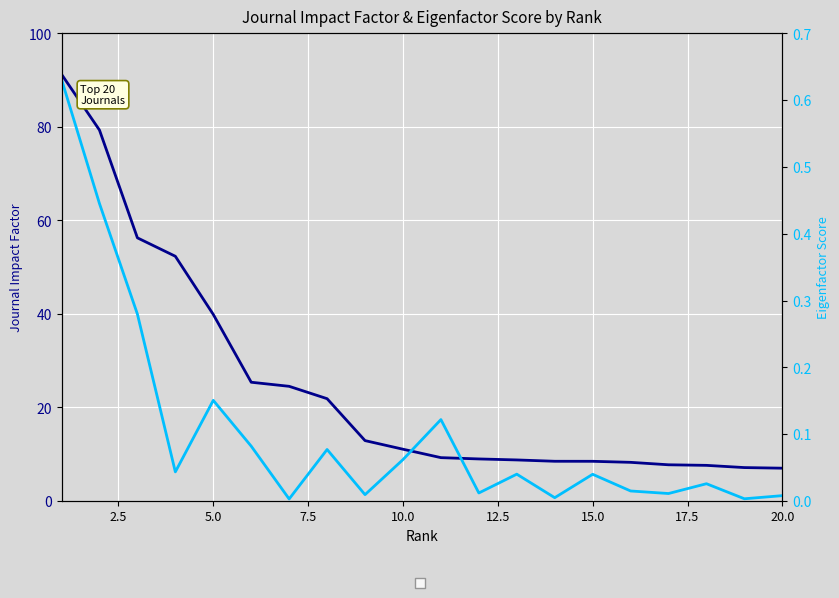

What are all the series names shown in the legend?

Journal Impact Factor, Eigenfactor Score